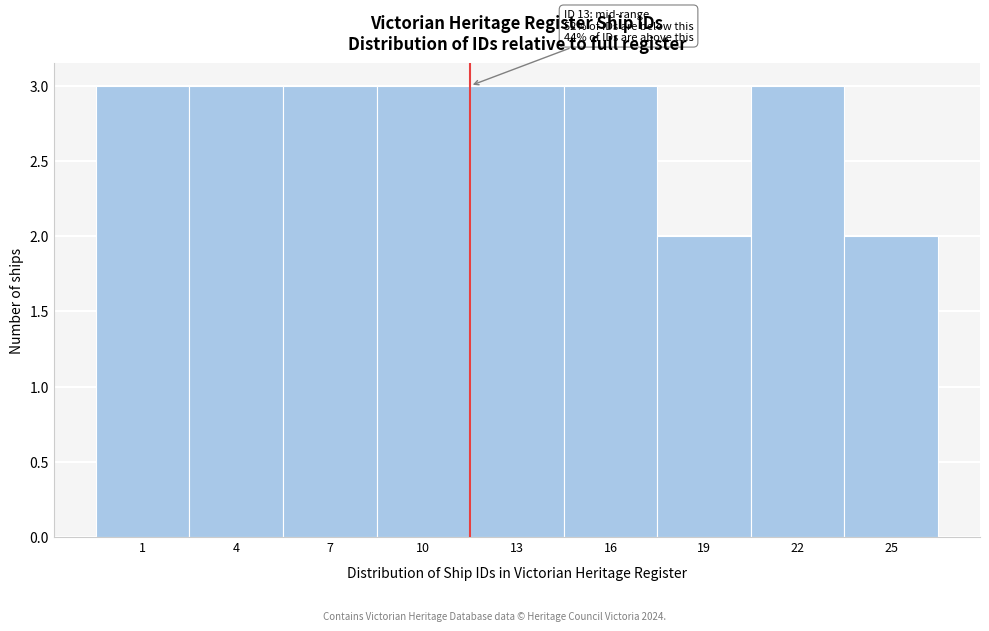

Reading left to right, extract all data points from this chart.

3	3	3	3	3	3	2	3	2